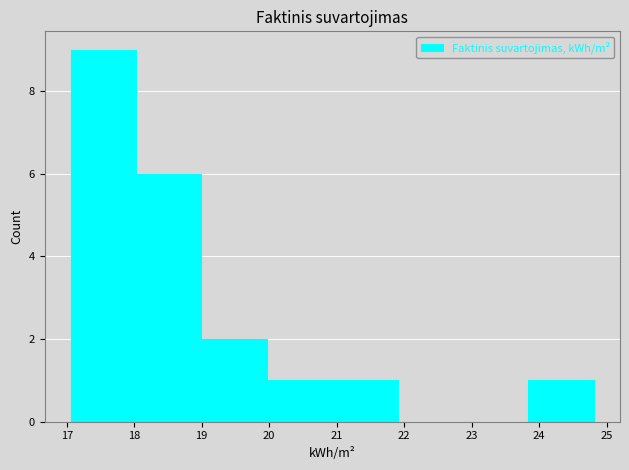

Reading left to right, list every bar in this chart as the range it spans on the x-axis followed by its height. Neither the bar edges nor the heights are printed on the chart, so give them approximately, as read against the axes.

17.1 to 18.0: 9
18.0 to 19.0: 6
19.0 to 20.0: 2
20.0 to 20.9: 1
20.9 to 21.9: 1
21.9 to 22.9: 0
22.9 to 23.8: 0
23.8 to 24.8: 1